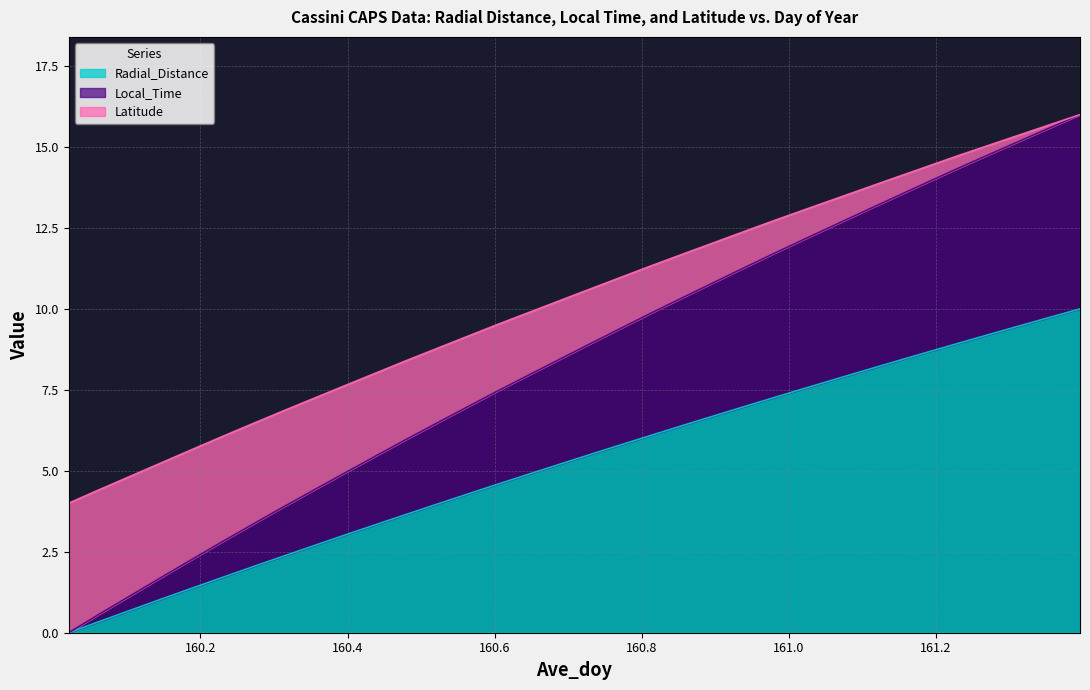

True or false: Radial_Distance has more than 0 points higher than both neighbors.

False